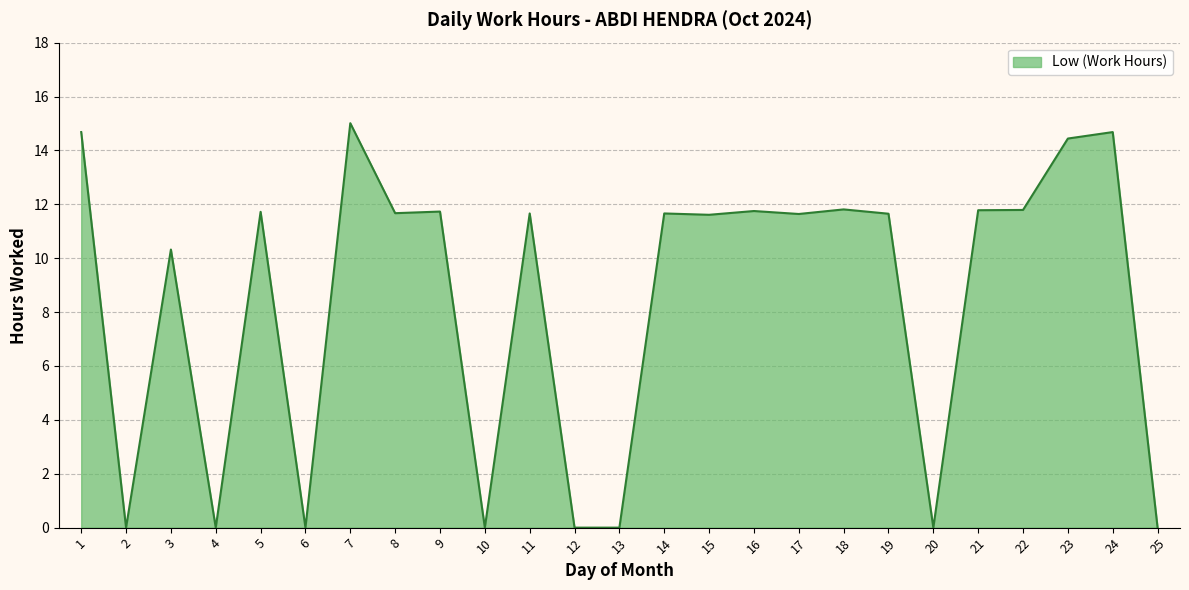

Which has a higher value, 8 or 23?

23